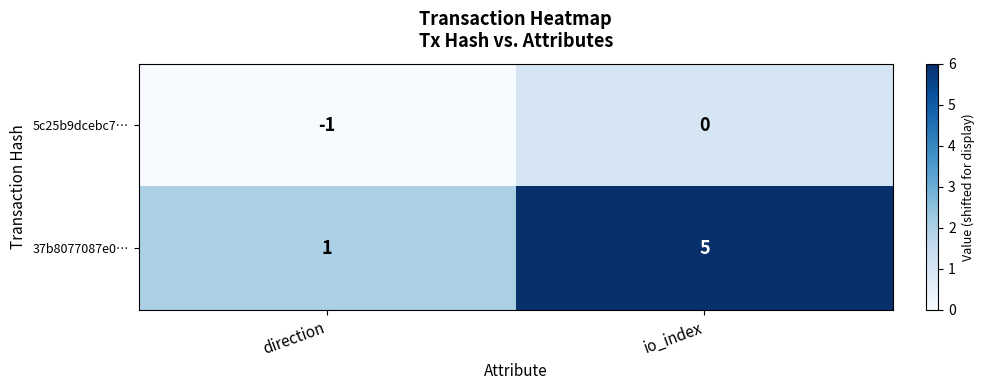

How many data points in 37b8077087e0… are less than 5?

1